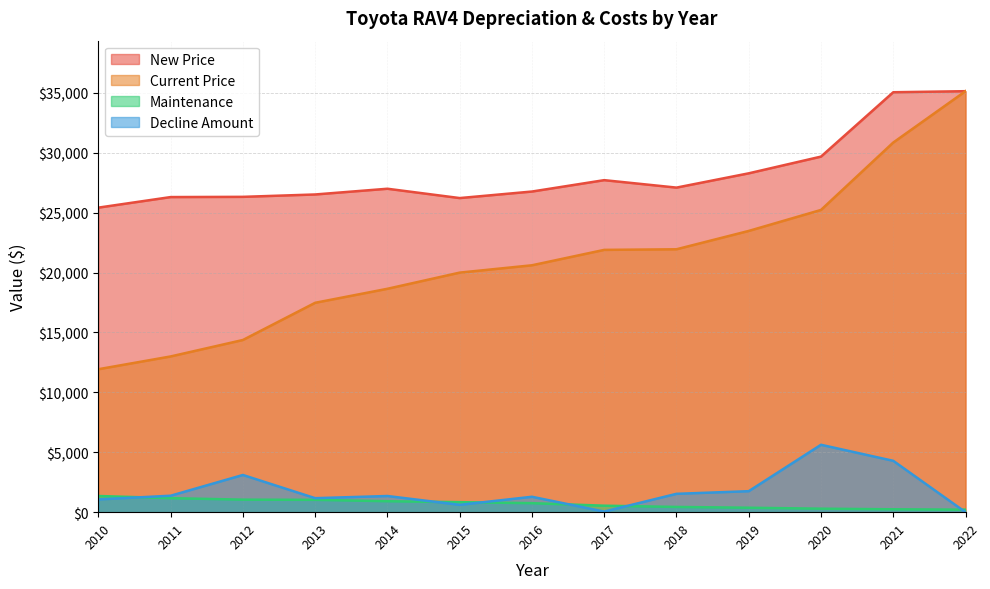

Reading left to right, list all the values displayed in this chart.

New Price: 2010=25417	2011=26298	2012=26317	2013=26515	2014=26993	2015=26215	2016=26760	2017=27710	2018=27088	2019=28280	2020=29675	2021=35047	2022=35135
Current Price: 2010=11931	2011=12997	2012=14370	2013=17475	2014=18644	2015=19993	2016=20605	2017=21891	2018=21941	2019=23472	2020=25224	2021=30849	2022=35135
Maintenance: 2010=1350	2011=1170	2012=1045	2013=1030	2014=914	2015=836	2016=752	2017=541	2018=437	2019=371	2020=291	2021=241	2022=210
Decline Amount: 2010=1066	2011=1373	2012=3105	2013=1169	2014=1349	2015=612	2016=1286	2017=50	2018=1531	2019=1752	2020=5625	2021=4286	2022=0